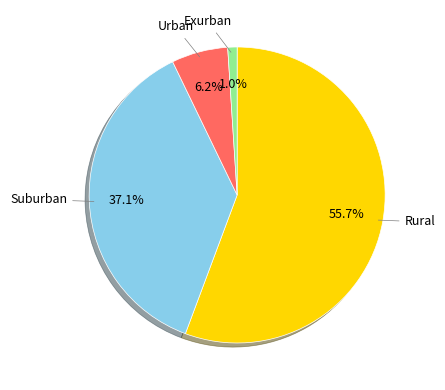

Is there a majority slice in this chart?

Yes